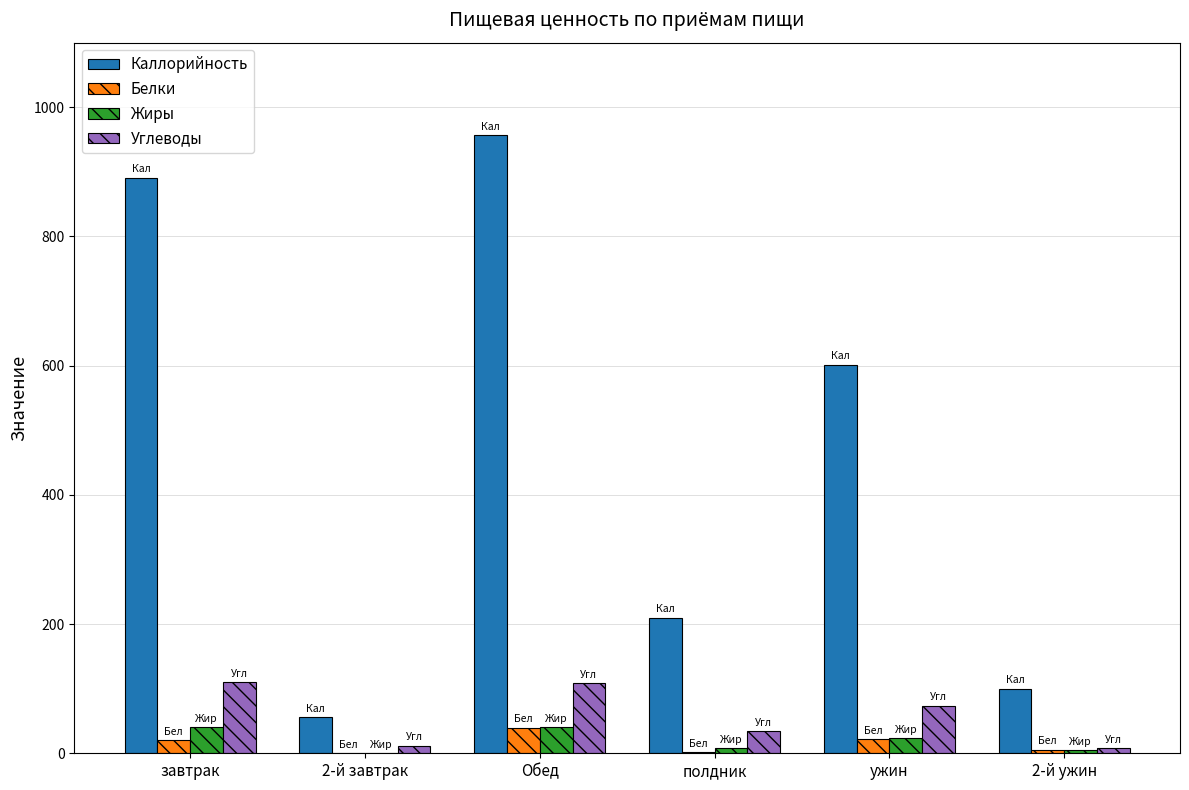

What is the greatest value displayed?

956.7